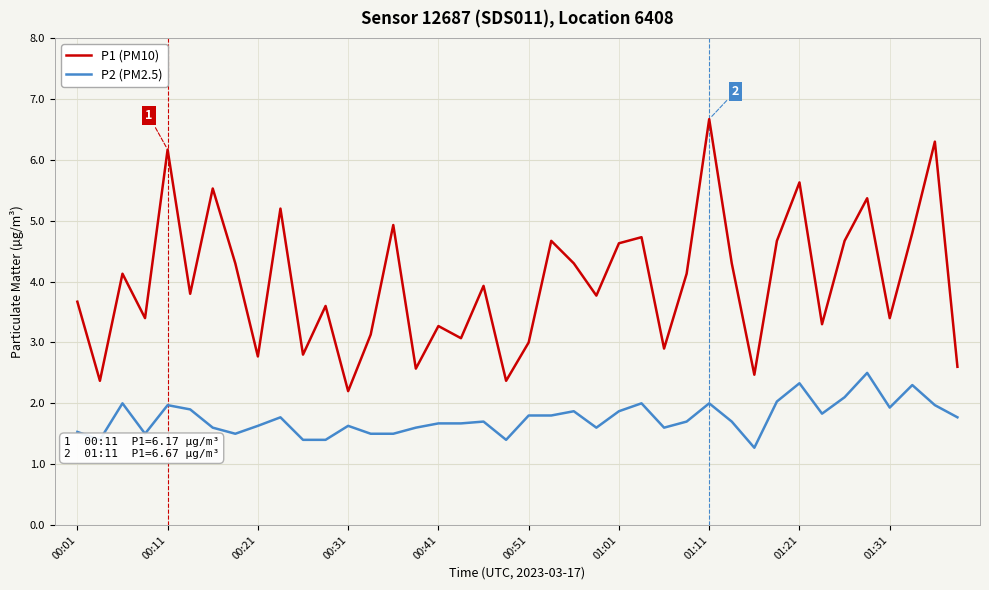

Which series has the largest total across all categories?

P1 (PM10)